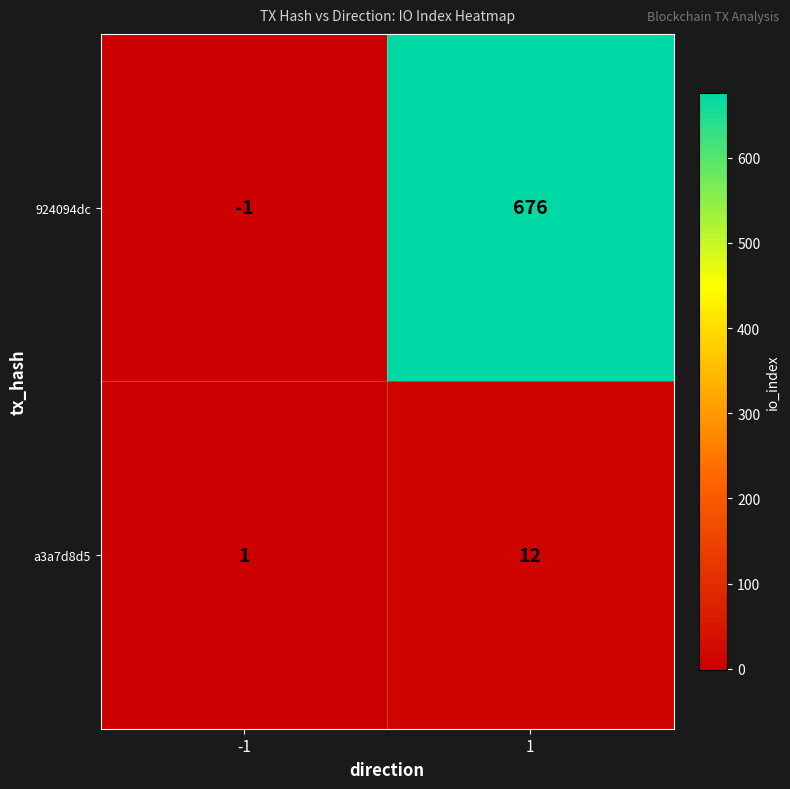

Rank the series by their average value, from lowest to highest.

a3a7d8d5, 924094dc